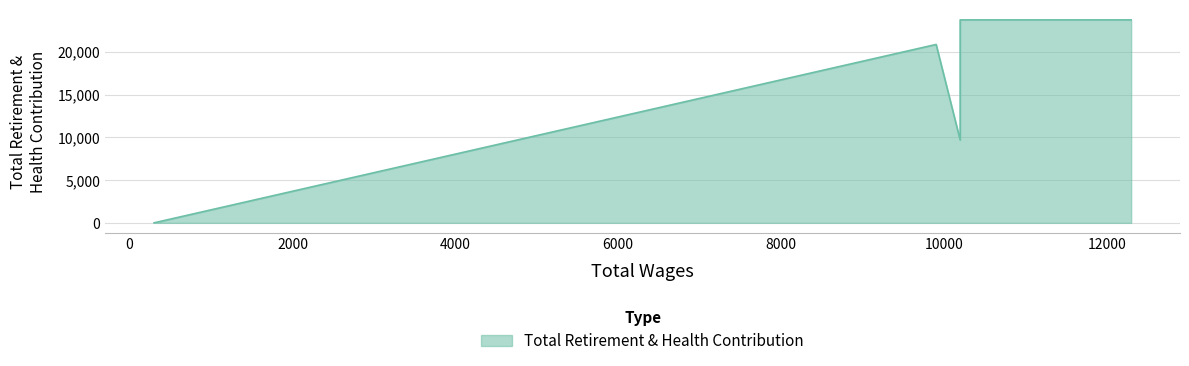

True or false: the data shows 35867 at 10200.0.

False